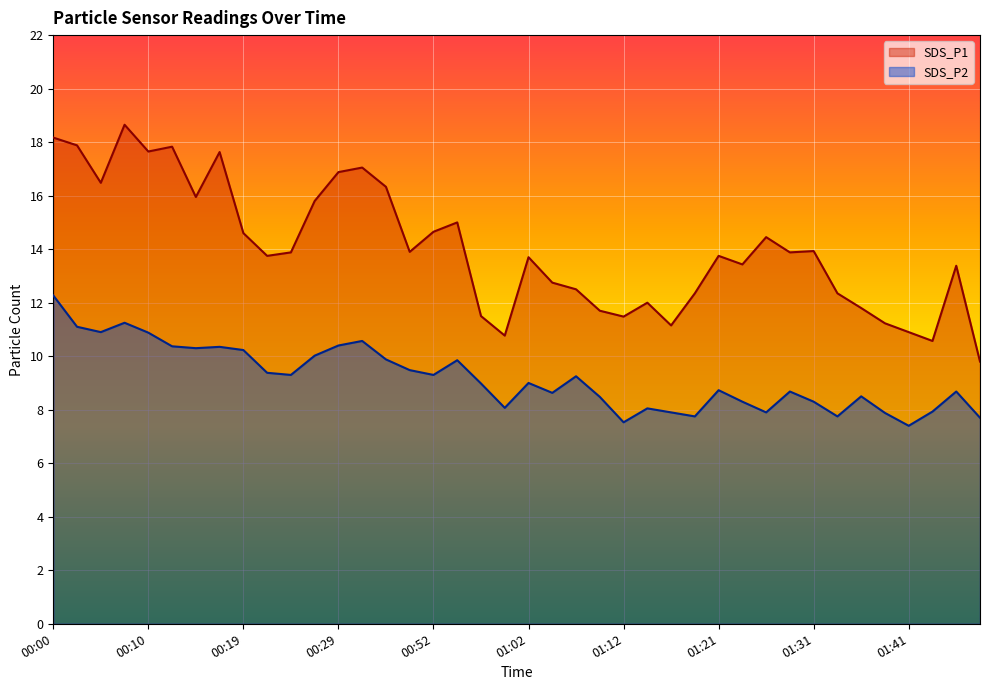

Which series has the largest range (max minus min)?

SDS_P1